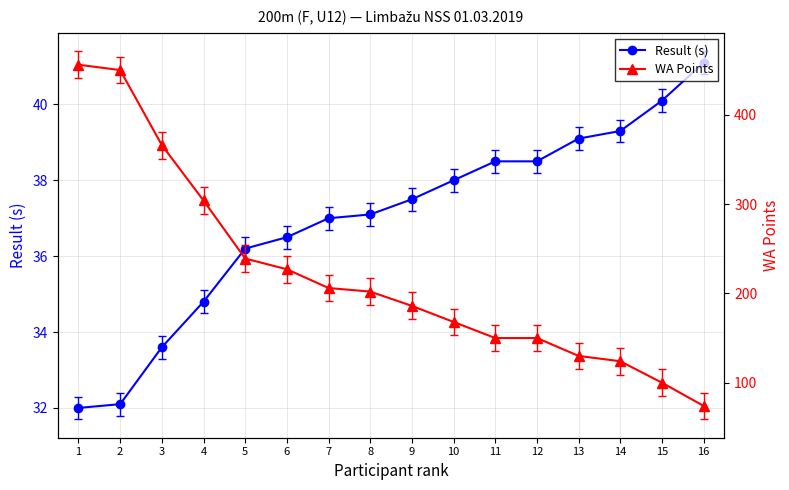

Which category has the highest value across all series?

1